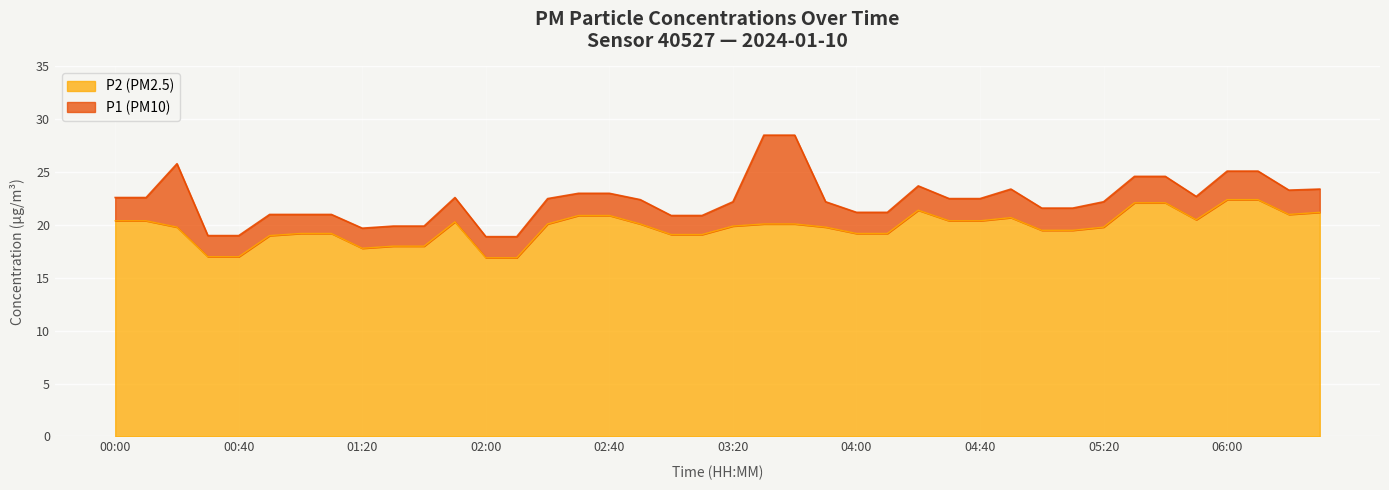

True or false: P1 and P2 intersect in this chart.

False